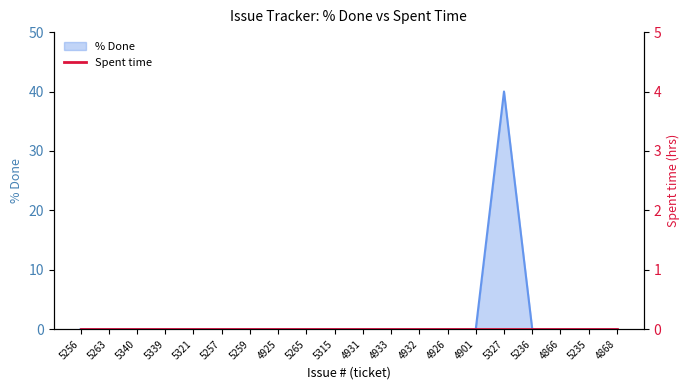

What is the average value?

2